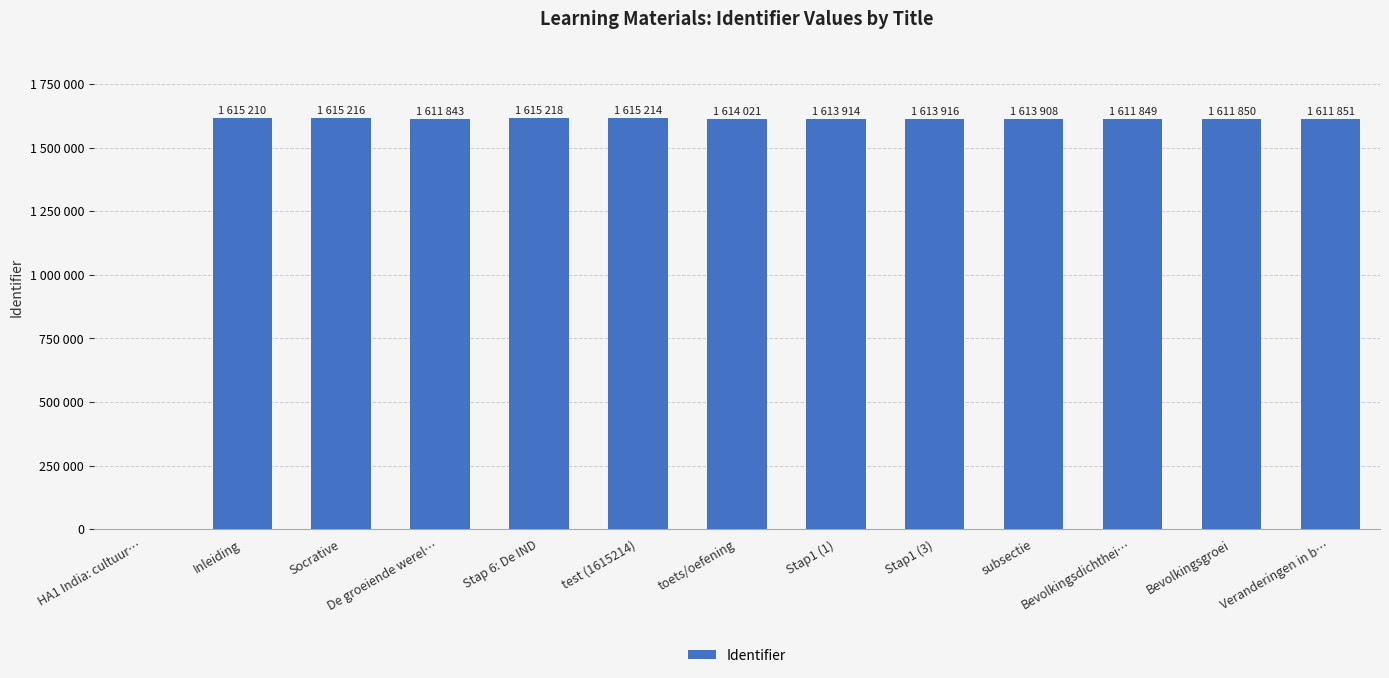

Approximately how many times larger is the value at Stap 6: De IND compared to toets/oefening?

1.0